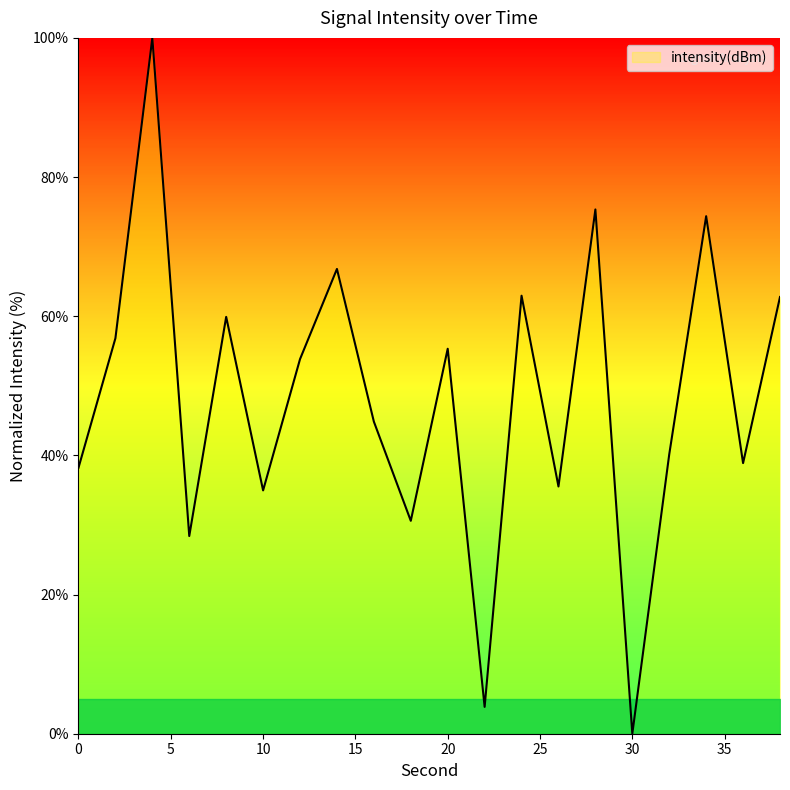

Count the number of categories in the chart.

20